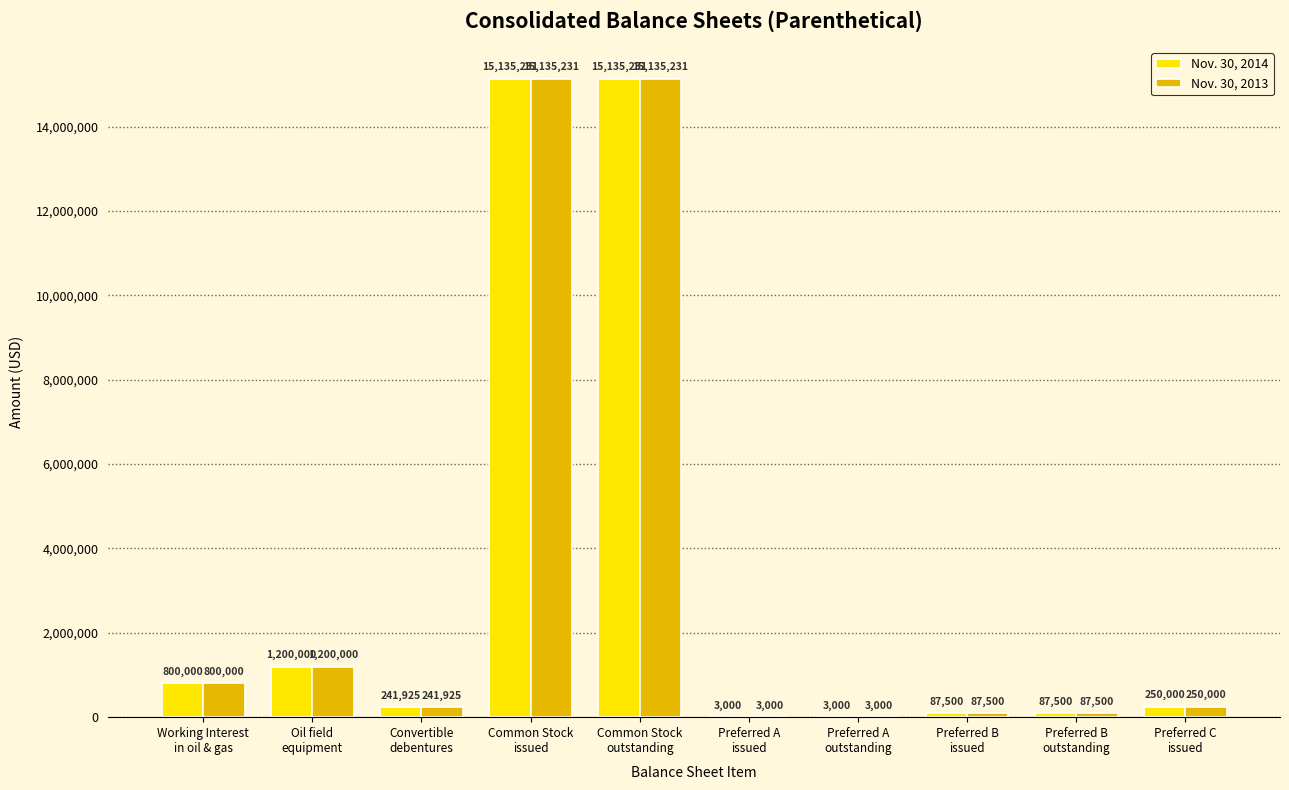

What is the total value across all series at Oil field
equipment?

2400000